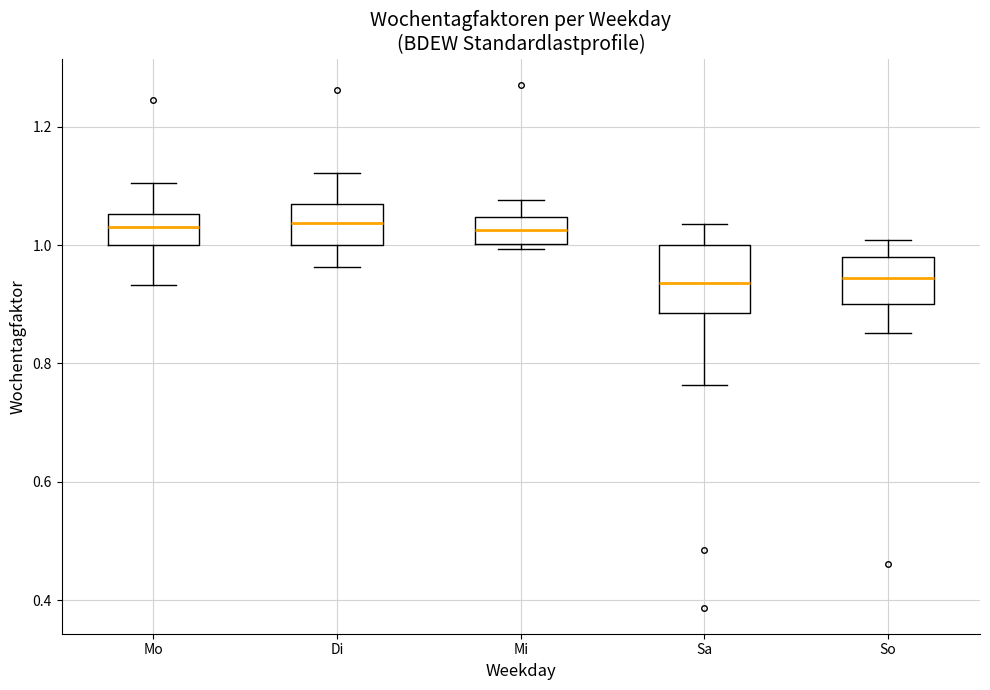

Where is the lower edge of the box for Mi on the y-axis? The values are not printed on the chart, so give them approximately, as read against the axis.

1.00